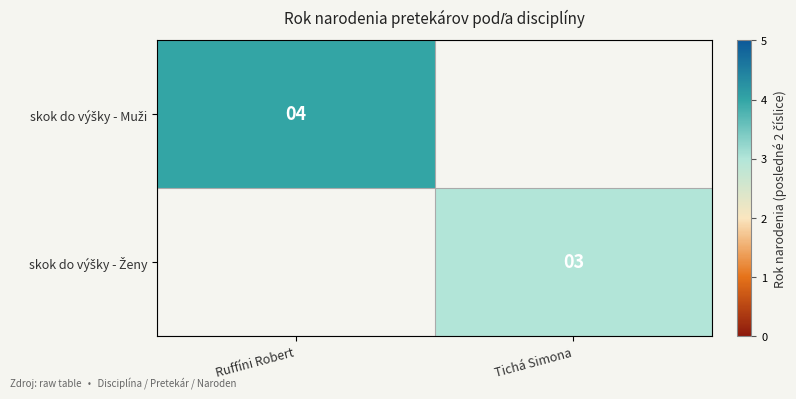

What is the sum of the skok do výšky - Ženy values at Tichá Simona and Ruffíni Robert?

3